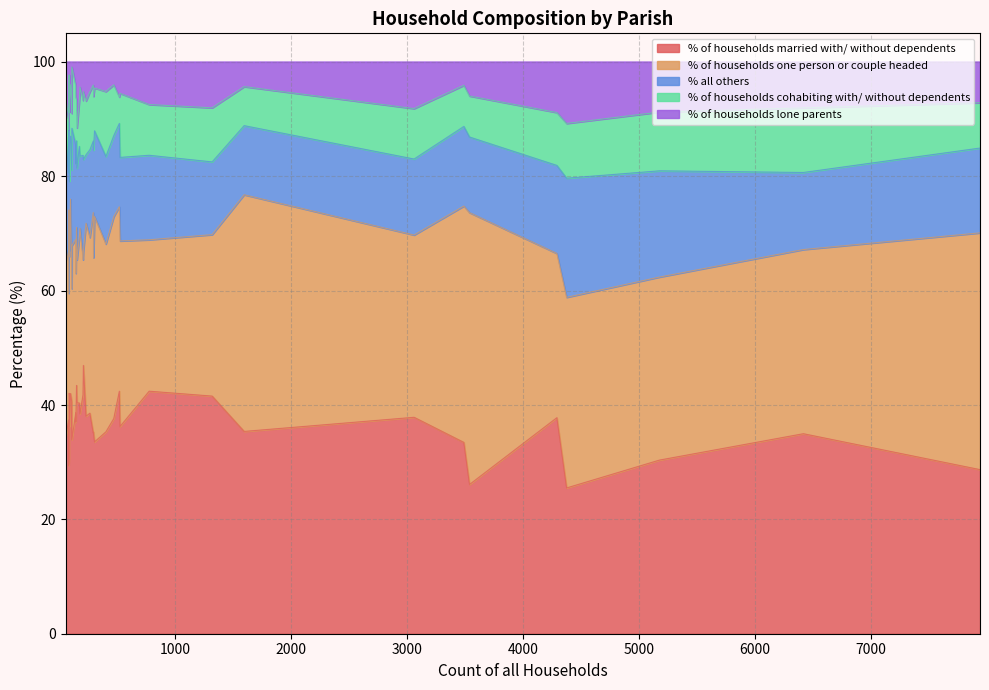

What is the spread (max minus min) of values at Sturminster Marshall?

35.0